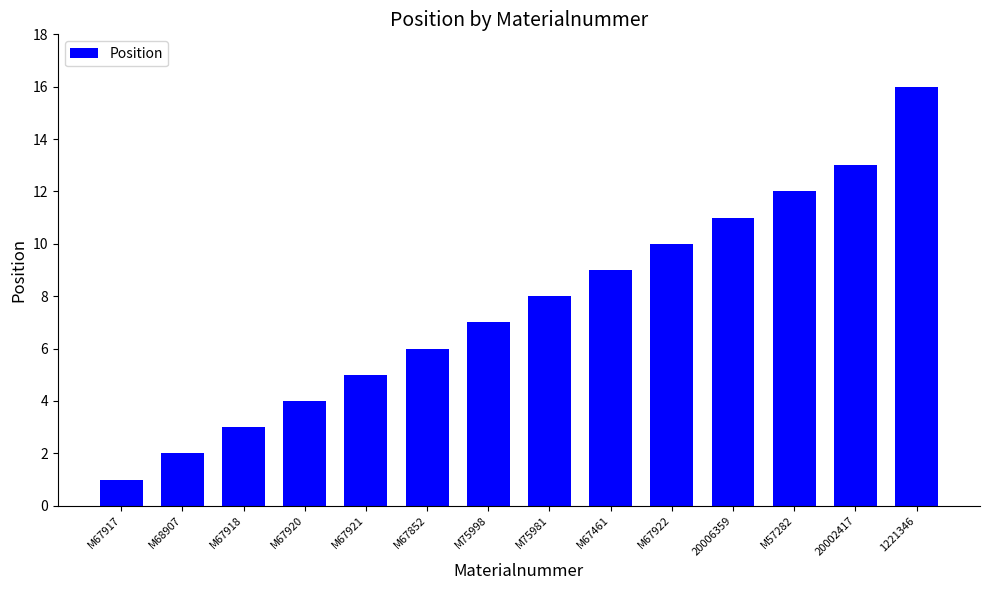

How many categories are shown in the chart?

14